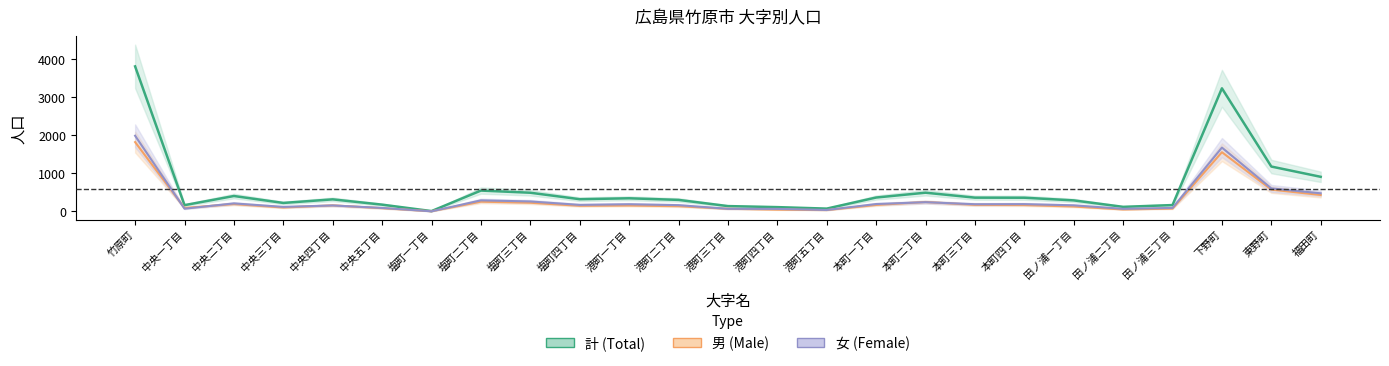

How many data points in 計 are less than 322?

12